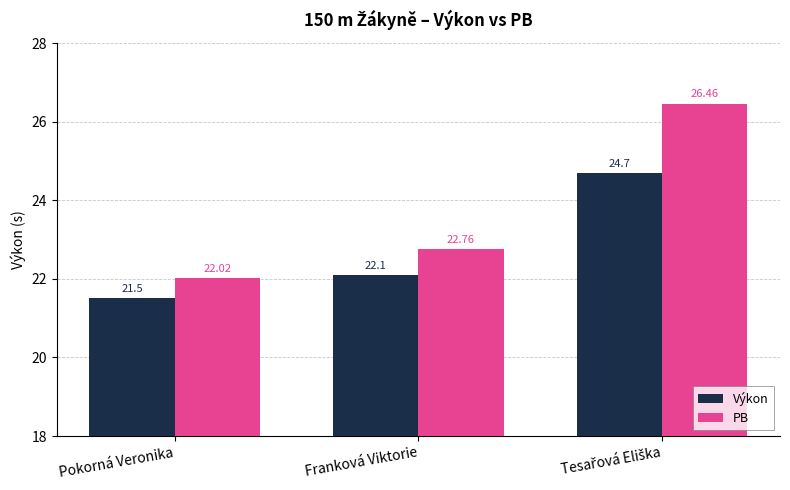

At Franková Viktorie, list the series in order from smallest to largest.

Výkon, PB